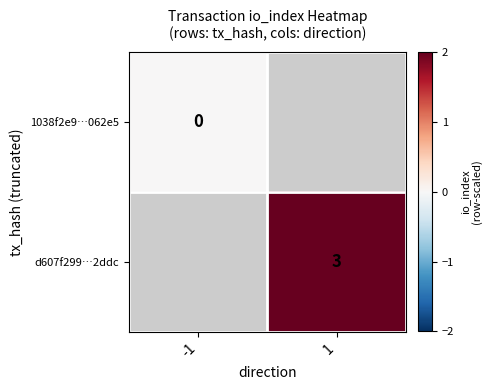

Which label corresponds to the largest value in the chart?

1